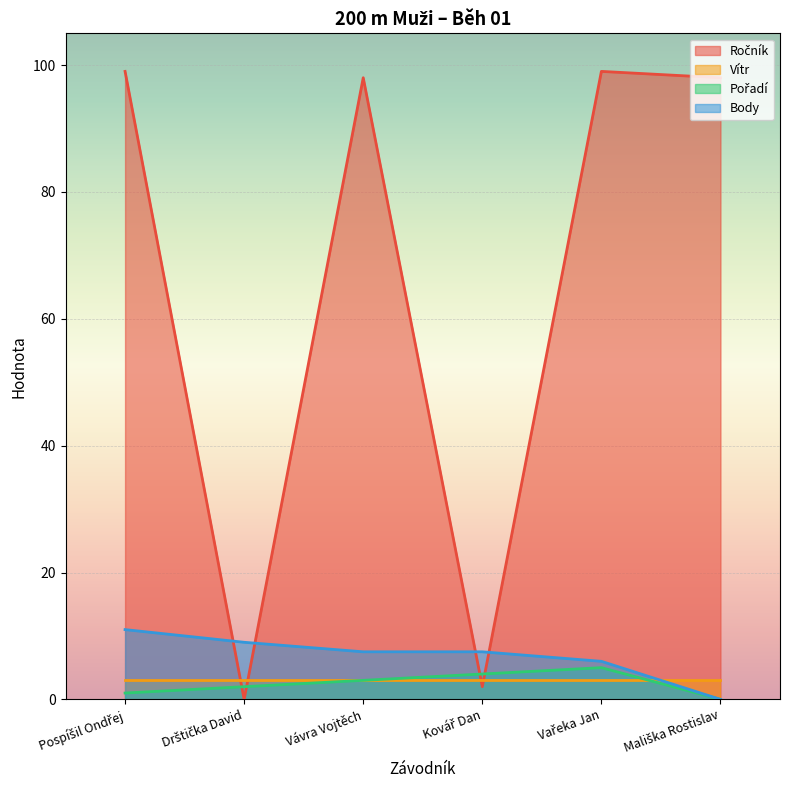

Does the chart display data point markers on the line(s)?

No